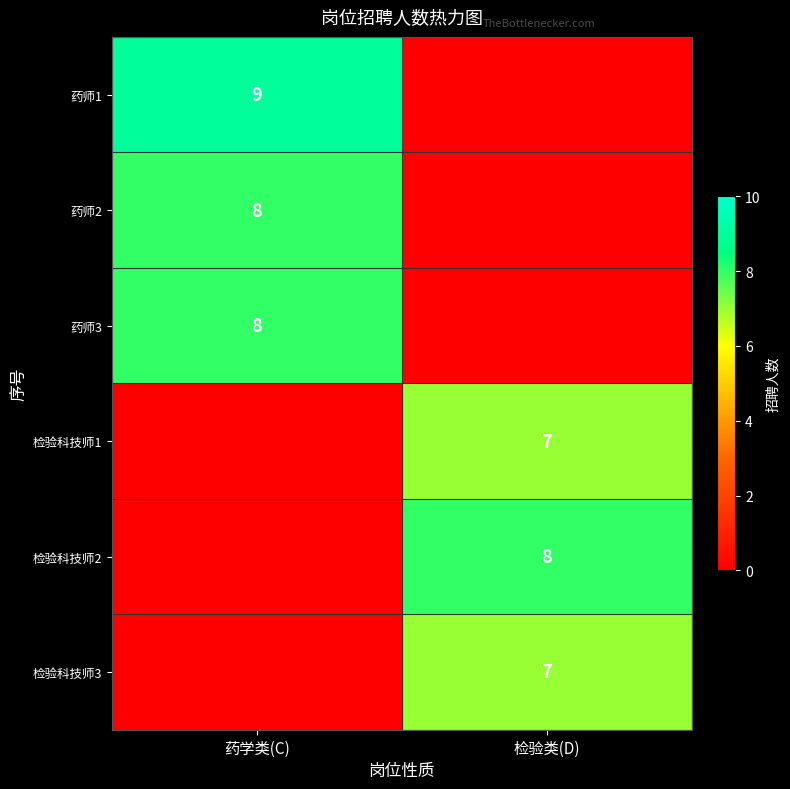

Is it true that 检验科技师3 equals 7 at 检验类(D)?

True